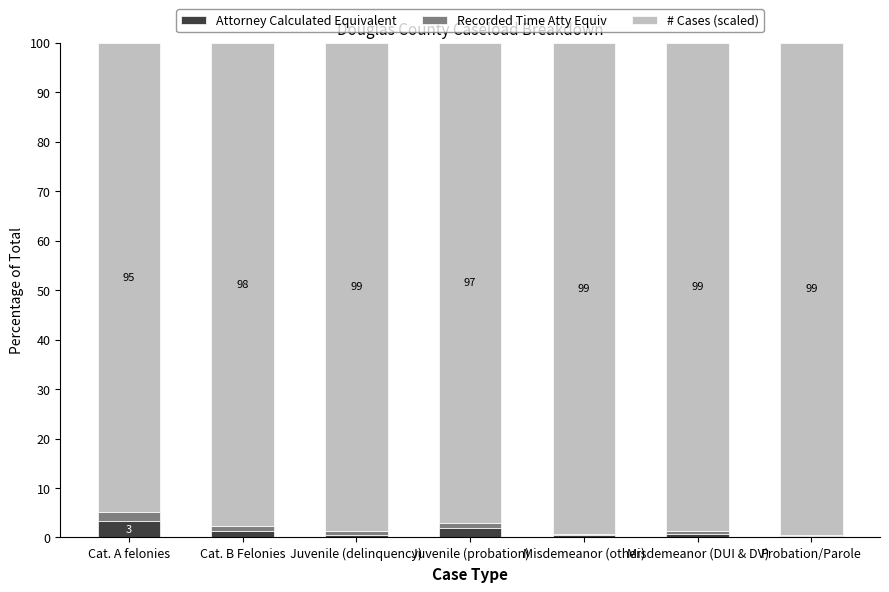

What is the maximum value for Attorney Calculated Equivalent?

3.4